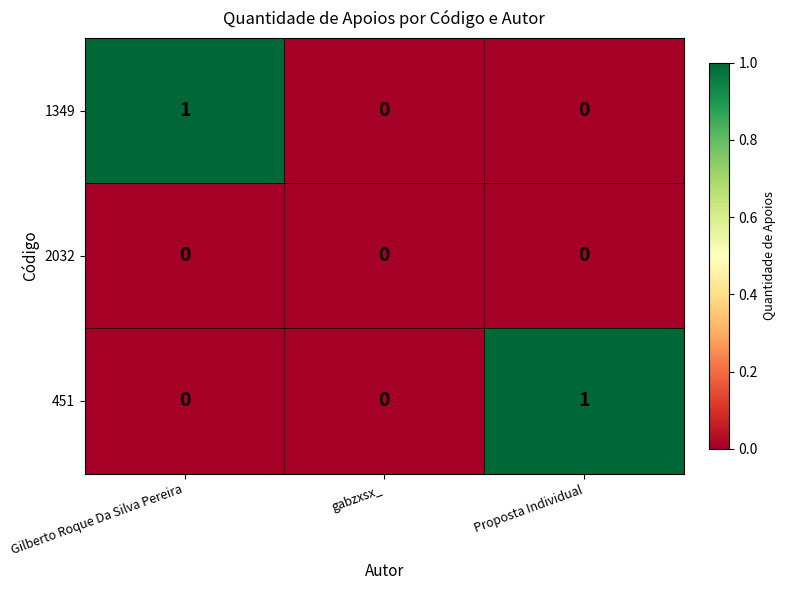

Between Gilberto Roque Da Silva Pereira and gabzxsx_, which series saw the biggest shift?

1349